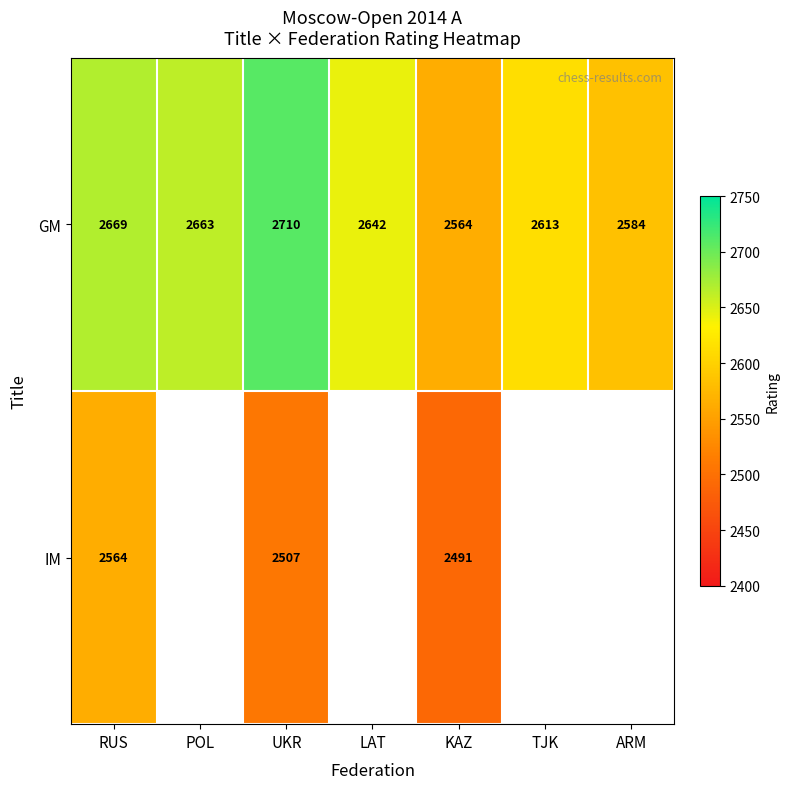

What is the average value of the GM series?

2635